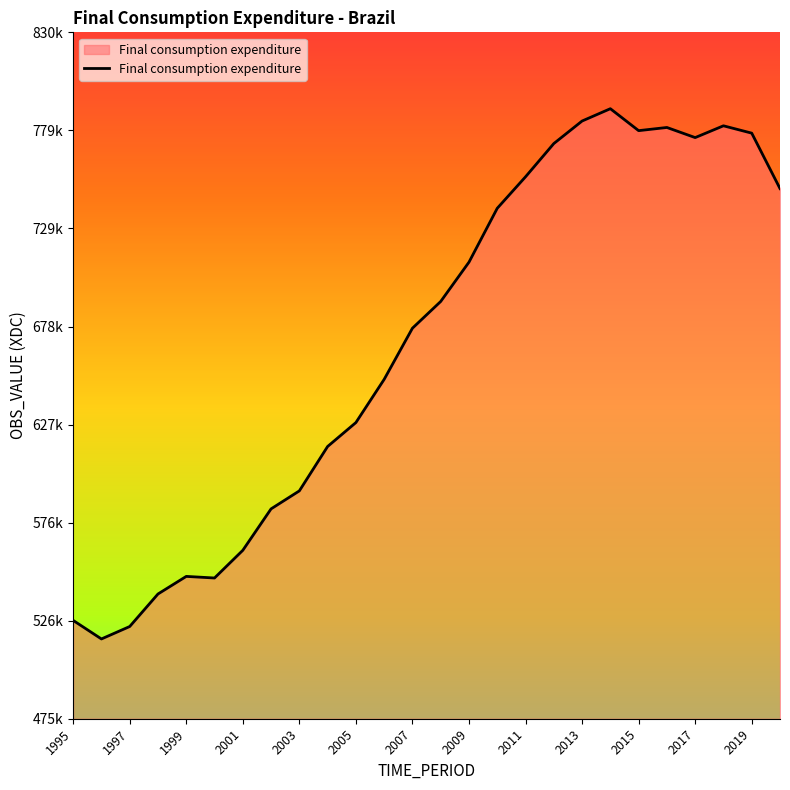

True or false: there are more than 1 points higher than both neighbors.

True